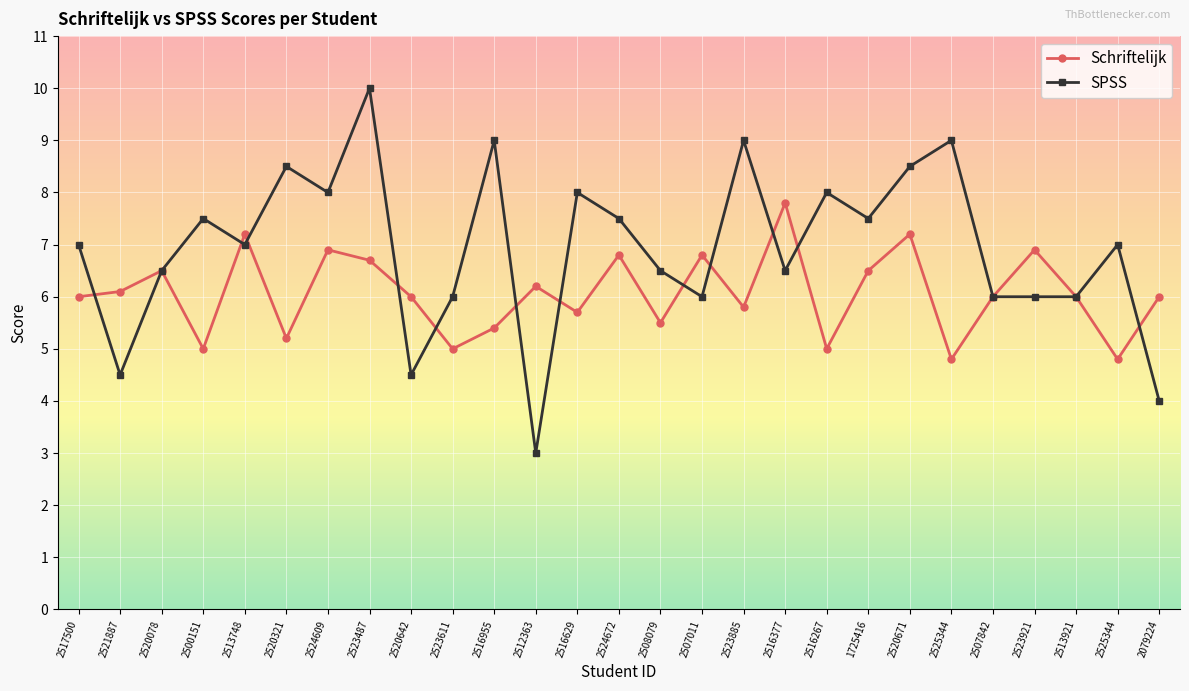

How many data points does each series have?

27